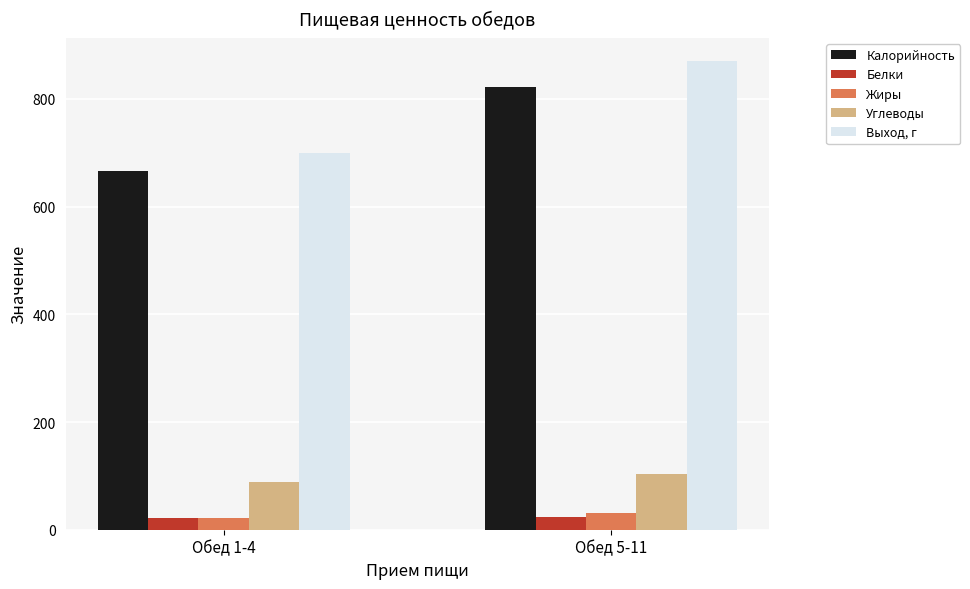

What position from the left is Обед 5-11?

2